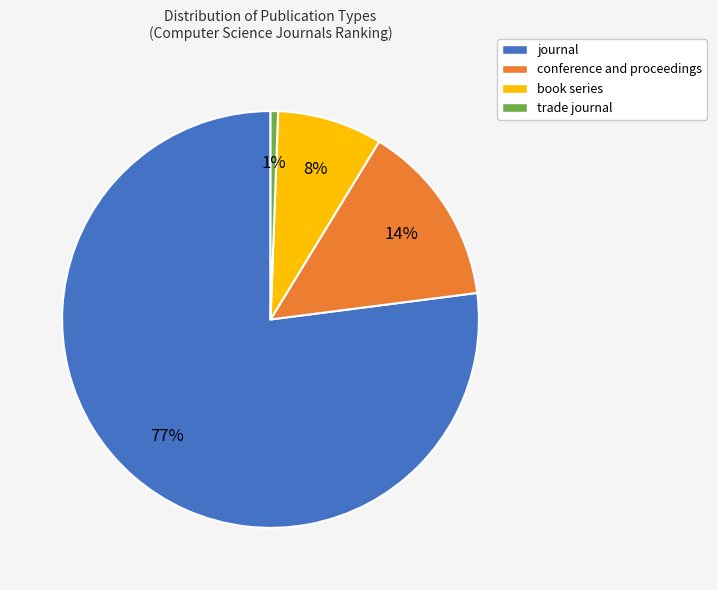

Which slice is the largest?

journal